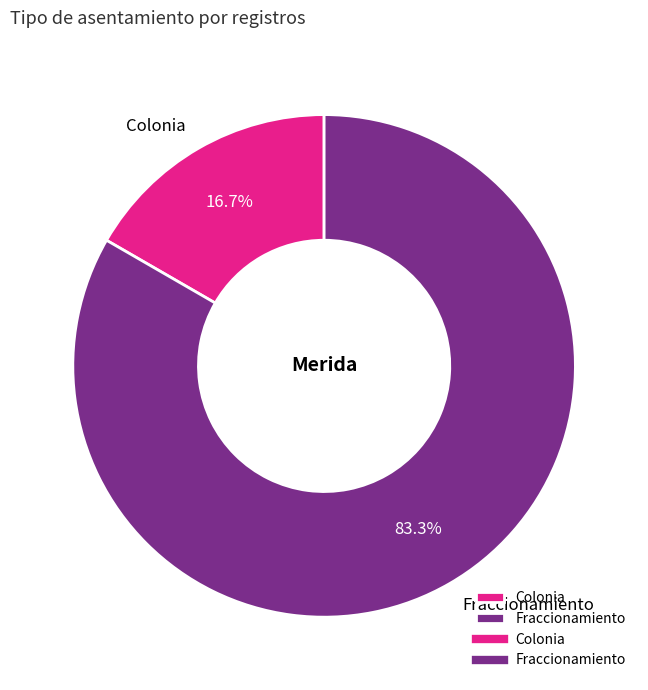

To the nearest percent, what is the average slice percentage?

50%